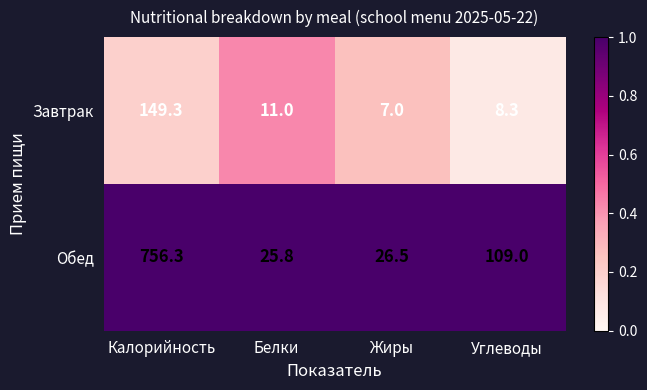

Reading left to right, list all the values displayed in this chart.

Завтрак: Калорийность=149.3	Белки=11.0	Жиры=7.0	Углеводы=8.3
Обед: Калорийность=756.3	Белки=25.8	Жиры=26.5	Углеводы=109.0